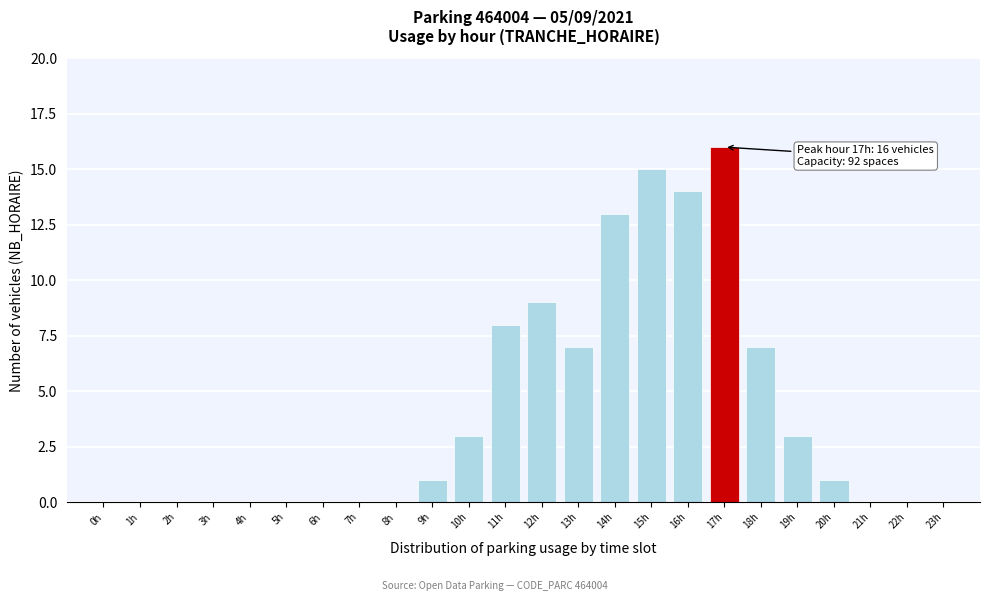

Reading right to left, what are all the values shown in this chart?

23h=0	22h=0	21h=0	20h=1	19h=3	18h=7	17h=16	16h=14	15h=15	14h=13	13h=7	12h=9	11h=8	10h=3	9h=1	8h=0	7h=0	6h=0	5h=0	4h=0	3h=0	2h=0	1h=0	0h=0